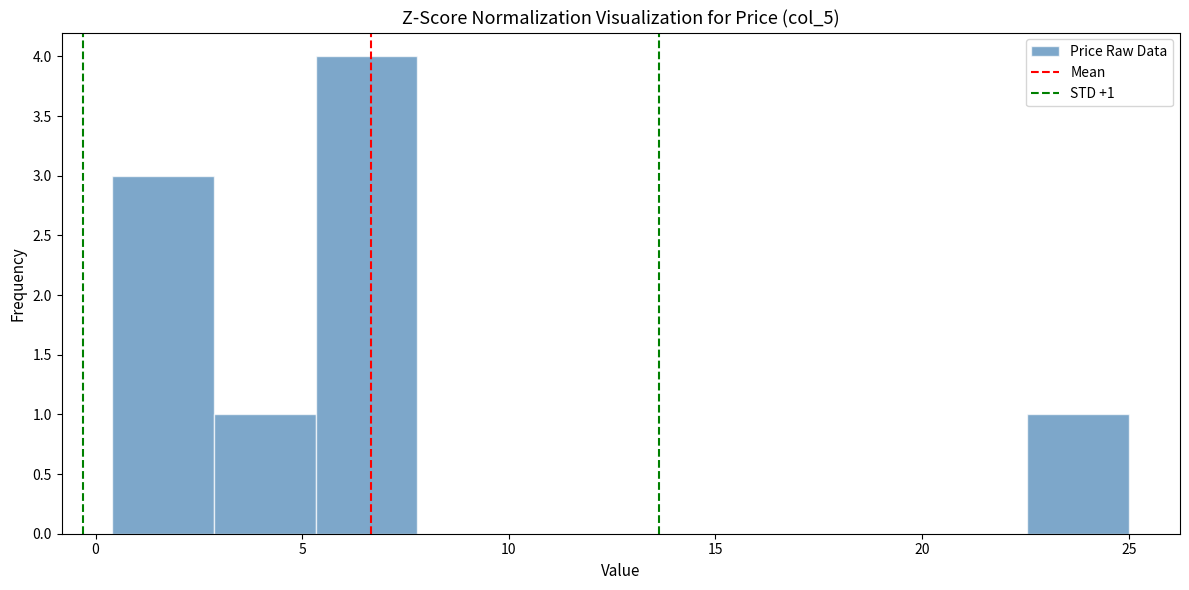

Over which range of the x-axis is the bar tallest?

5.5 to 8.0